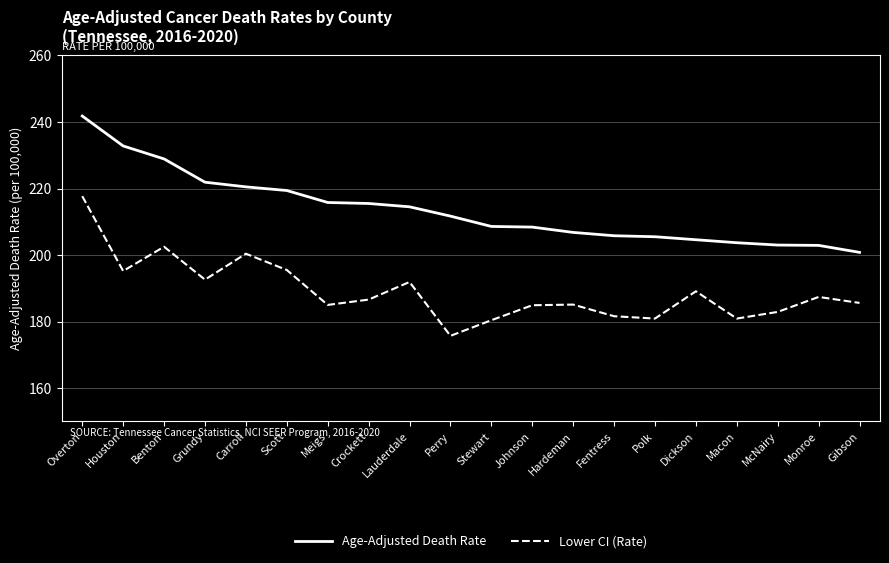

True or false: Age-Adjusted Death Rate and Lower CI (Rate) intersect in this chart.

False